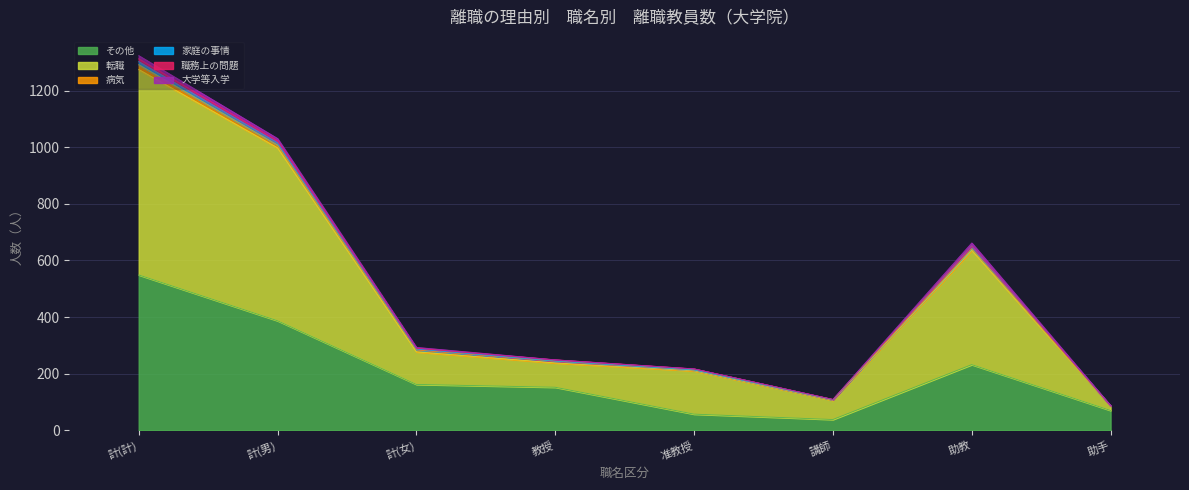

What is the total value across all series at 計(計)?

1324